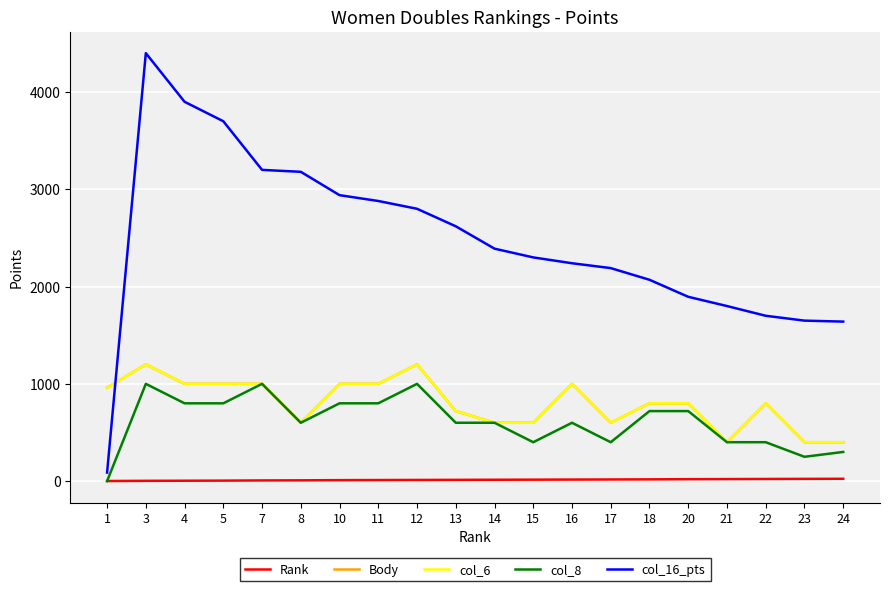

What is the value of the Rank point at the 13th from the left?

16